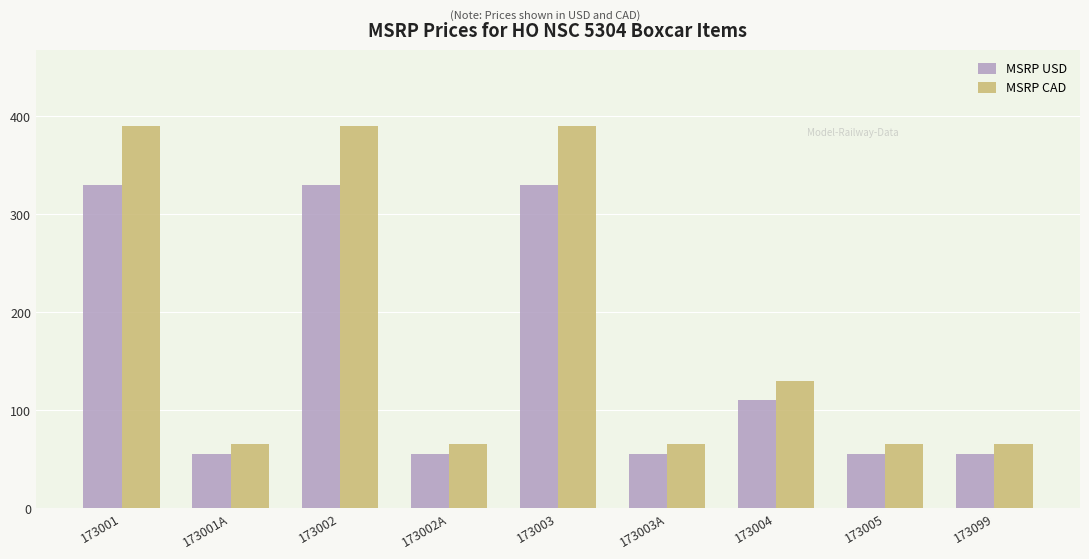

Read the MSRP CAD value at 173003A.

65.0